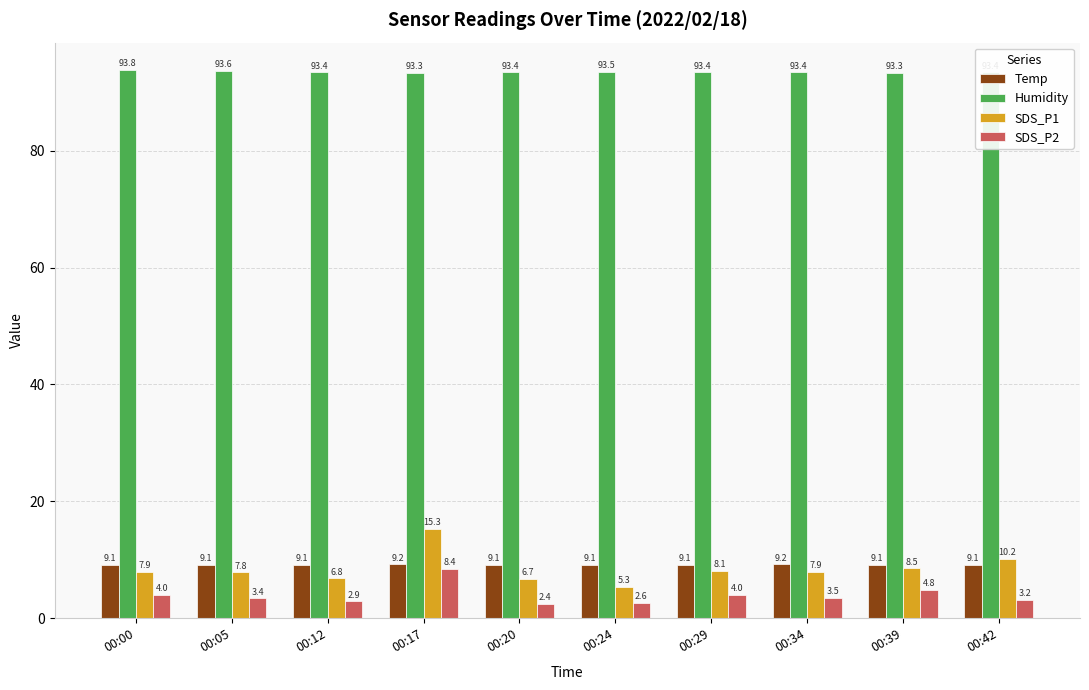

What is the maximum value shown in the chart?

93.8